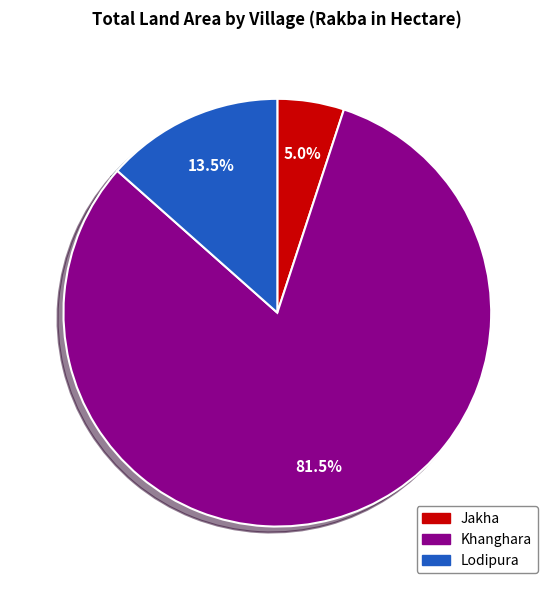

What percentage is NOT represented by Lodipura?

86.5%